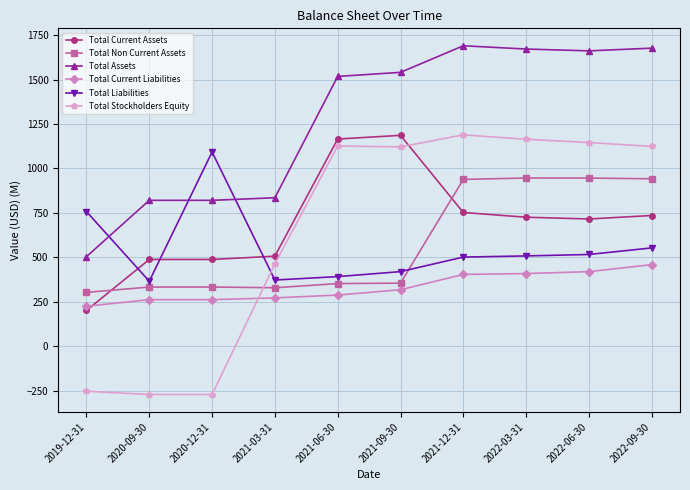

What are all the series names shown in the legend?

Total Current Assets, Total Non Current Assets, Total Assets, Total Current Liabilities, Total Liabilities, Total Stockholders Equity